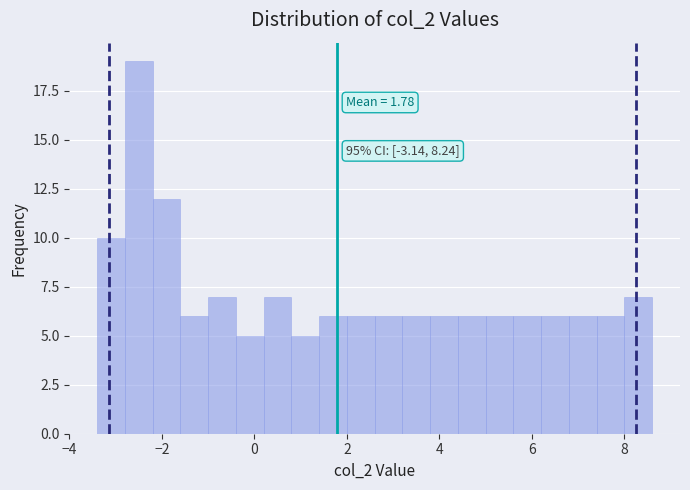

Around what value on the x-axis is the tallest bar? Give the approximate position of its centre, as read against the axis.

-2.4